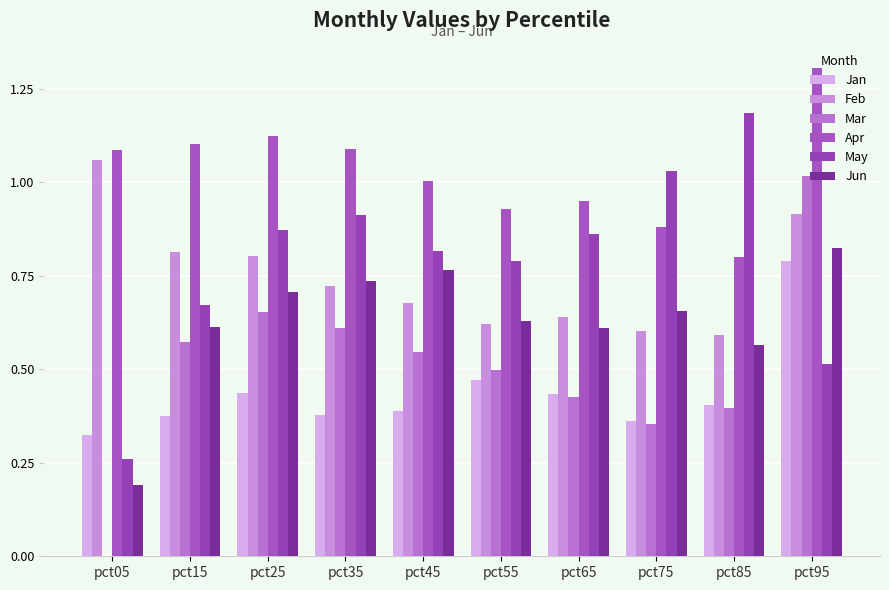

What is the sum of all Jan values?

4.4